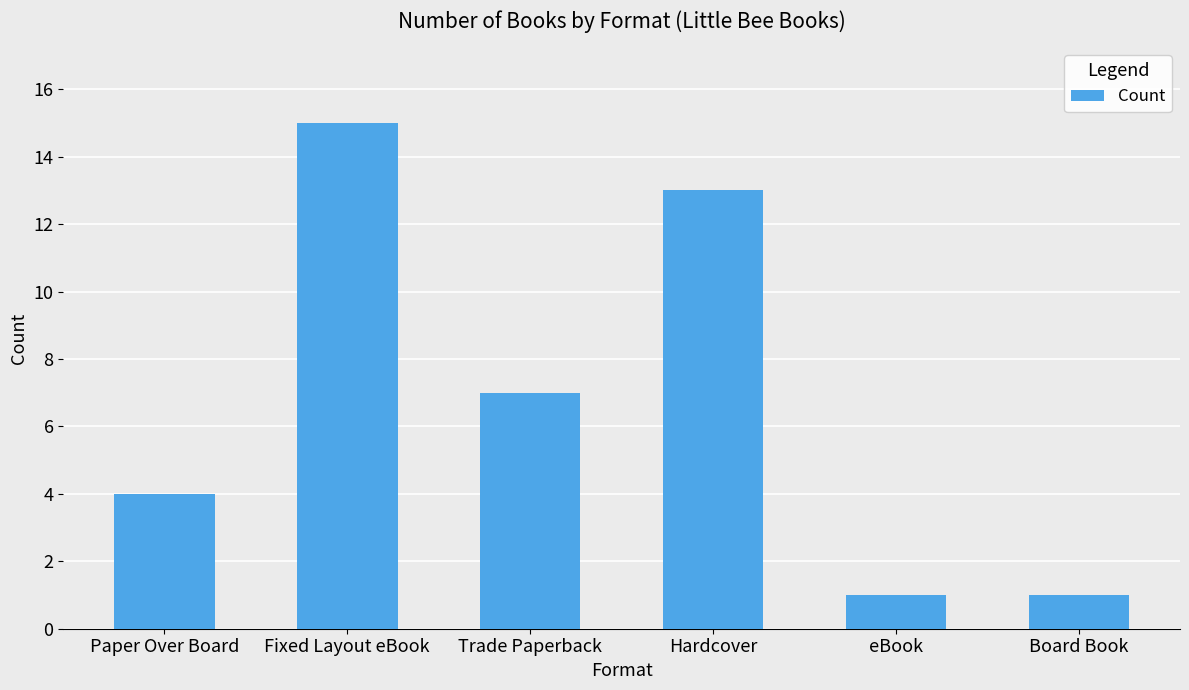

At which label is the value closest to 8?

Trade Paperback